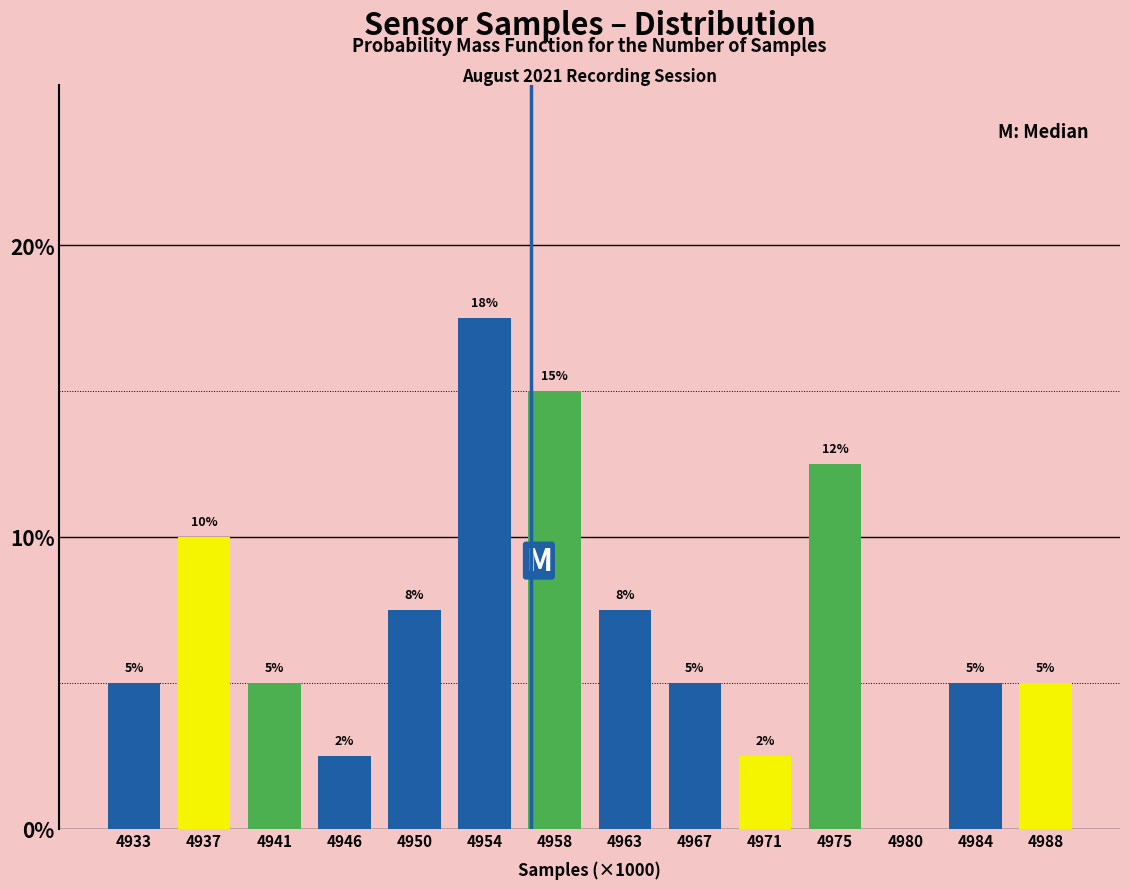

What is the sum of the values at 4954 and 4975?

30.0